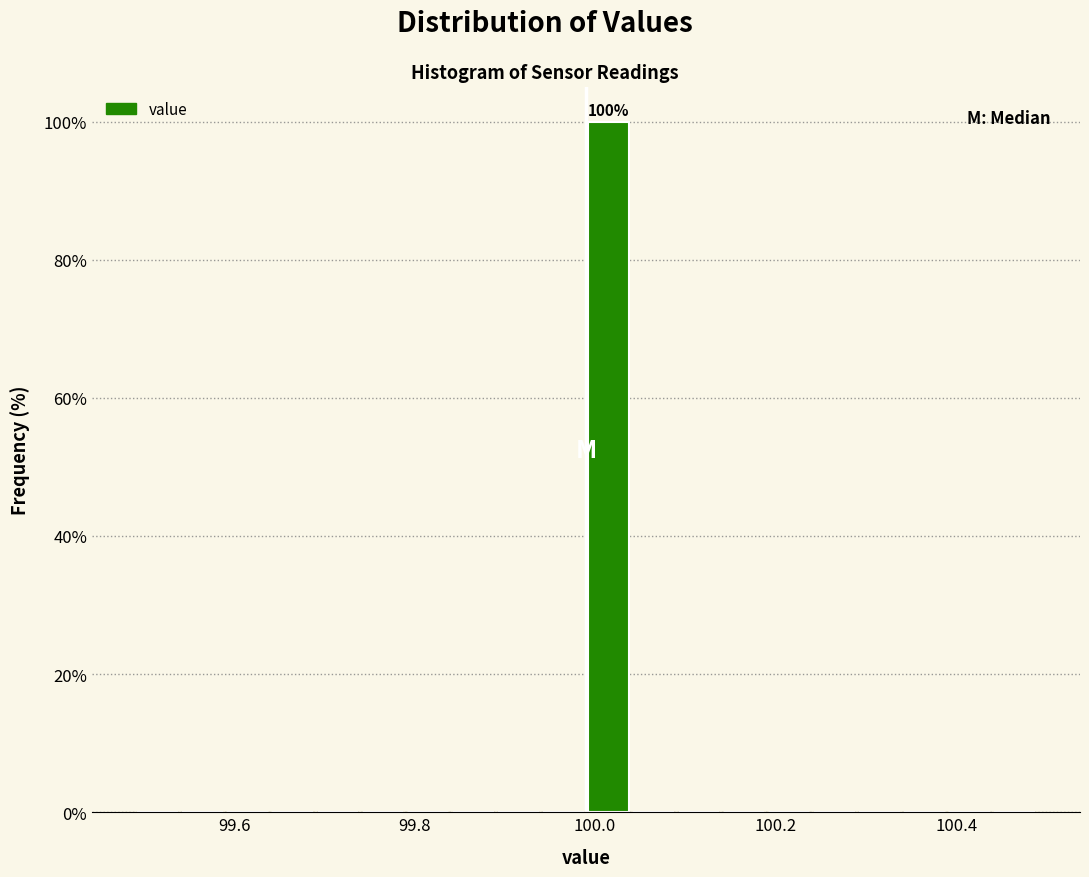

Around what value on the x-axis is the tallest bar? Give the approximate position of its centre, as read against the axis.

100.02